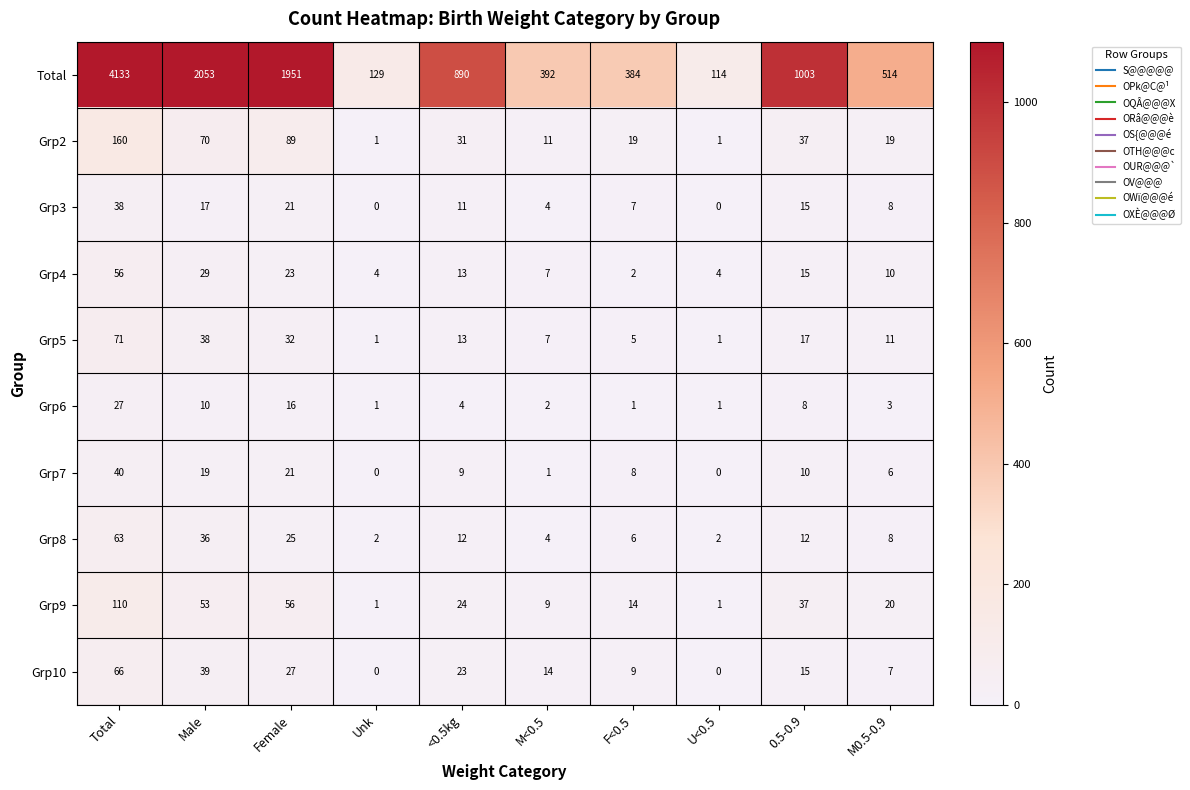

Which series changed the most between Unk and M0.5-0.9?

Total